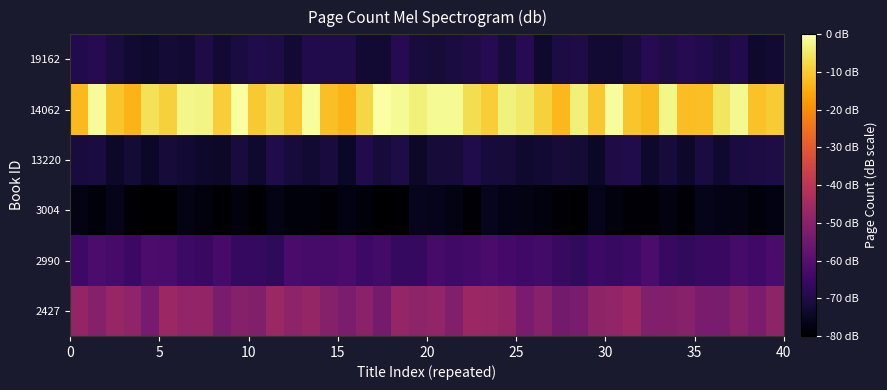

Reading left to right, list all the values displayed in this chart.

2427: -48.1	-50.8	-47.4	-48.7	-53.7	-46.4	-48.2	-48.0	-53.4	-50.8	-51.4	-46.8	-49.2	-47.7	-50.8	-52.6	-49.9	-53.9	-47.6	-49.3	-48.2	-51.5	-46.5	-47.1	-48.0	-52.9	-50.6	-54.1	-53.2	-48.8	-48.3	-46.5	-51.8	-51.4	-50.6	-52.9	-53.4	-50.5	-52.6	-48.9
2990: -64.5	-62.0	-62.9	-65.3	-62.0	-62.2	-64.8	-65.5	-63.0	-66.4	-66.0	-67.2	-62.3	-63.1	-62.8	-62.3	-64.4	-63.7	-66.4	-66.6	-63.1	-64.3	-63.7	-62.4	-63.3	-63.8	-63.7	-65.4	-67.1	-64.5	-65.9	-64.7	-61.9	-65.8	-66.9	-65.5	-65.4	-63.1	-63.8	-62.3
3004: -77.2	-78.3	-76.5	-79.4	-80.0	-79.7	-76.9	-78.1	-79.4	-77.9	-79.4	-77.0	-78.1	-78.4	-78.8	-77.3	-78.5	-79.7	-79.6	-75.9	-76.1	-77.0	-78.9	-75.8	-76.7	-76.9	-78.1	-78.9	-79.7	-76.1	-78.1	-79.2	-78.8	-77.6	-79.3	-76.3	-76.8	-76.9	-78.2	-77.3
13220: -71.6	-71.2	-74.2	-72.4	-74.4	-72.0	-72.9	-73.9	-74.1	-71.5	-73.7	-69.8	-71.6	-72.8	-71.5	-74.5	-69.6	-72.1	-70.5	-74.2	-72.1	-72.0	-69.7	-71.6	-72.1	-73.2	-72.9	-71.9	-72.3	-74.5	-70.3	-69.9	-73.9	-71.7	-74.0	-71.1	-73.1	-71.2	-70.8	-70.6
14062: -12.6	-1.1	-10.9	-13.6	-6.2	-8.9	-2.3	-2.6	-9.6	-0.6	-10.0	-6.8	-10.5	-0.8	-11.8	-13.5	-8.0	0.0	-1.4	-3.5	-1.5	-1.4	-6.8	-9.7	-3.1	-4.7	-8.8	-12.8	-3.5	-10.4	-0.8	-10.7	-12.4	-2.3	-12.0	-11.6	-5.6	-1.7	-11.4	-9.7
19162: -69.5	-68.5	-71.0	-72.9	-73.6	-72.5	-73.0	-70.1	-73.0	-71.0	-70.0	-70.6	-72.6	-69.4	-69.9	-69.7	-73.0	-73.0	-68.7	-71.6	-72.1	-71.1	-70.1	-68.6	-72.2	-68.7	-73.6	-70.7	-70.3	-73.1	-72.9	-71.4	-68.5	-70.5	-68.7	-69.4	-71.2	-69.5	-73.6	-73.1